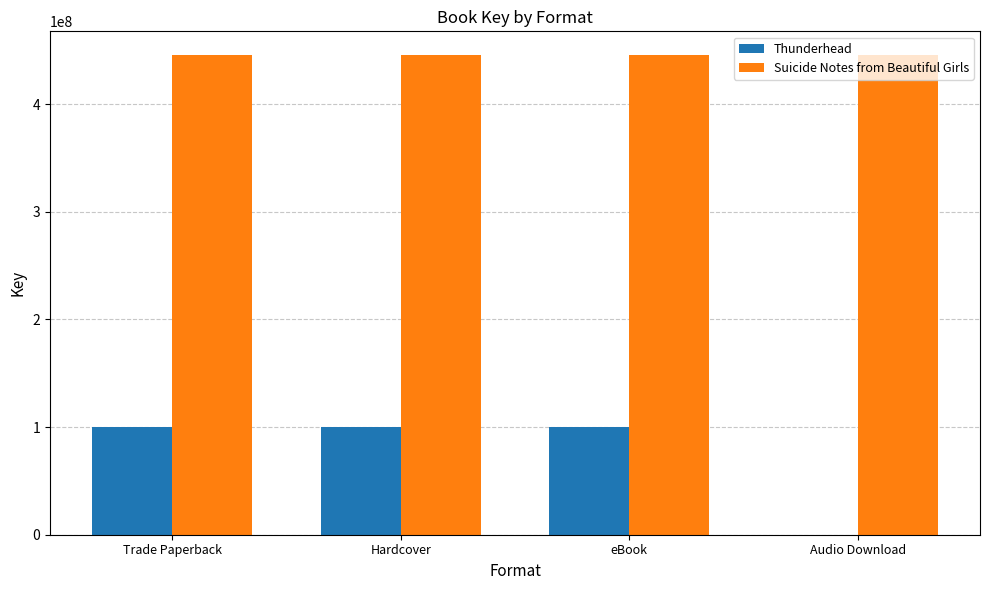

Is the value of Suicide Notes from Beautiful Girls at eBook greater than the value of Thunderhead at Audio Download?

Yes